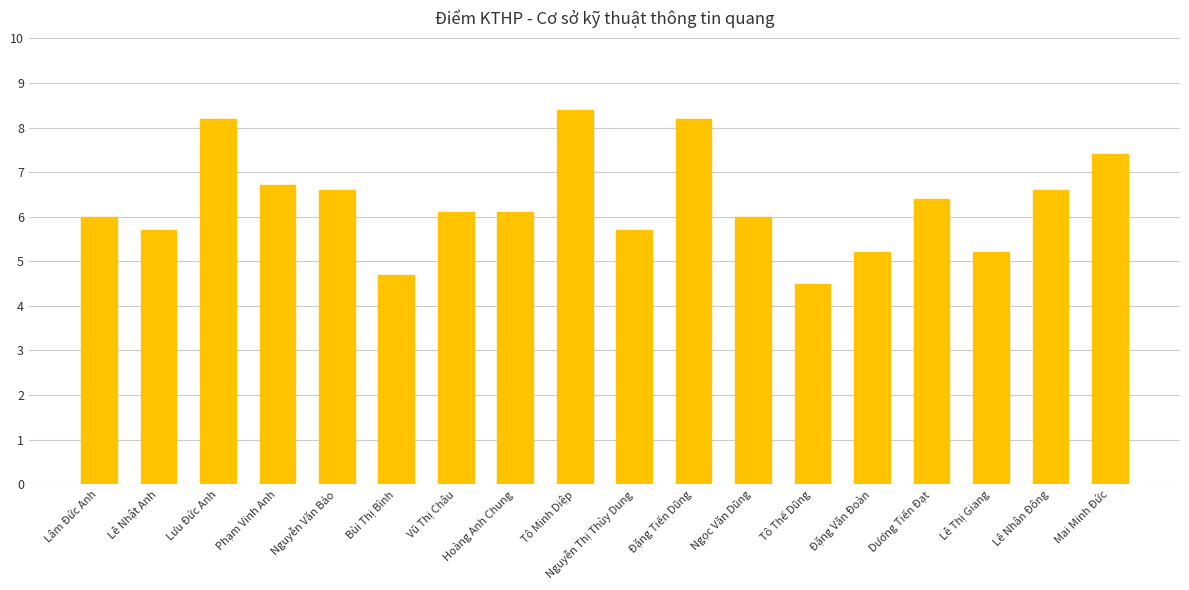

What value does the data have at Tô Minh Diệp?

8.4